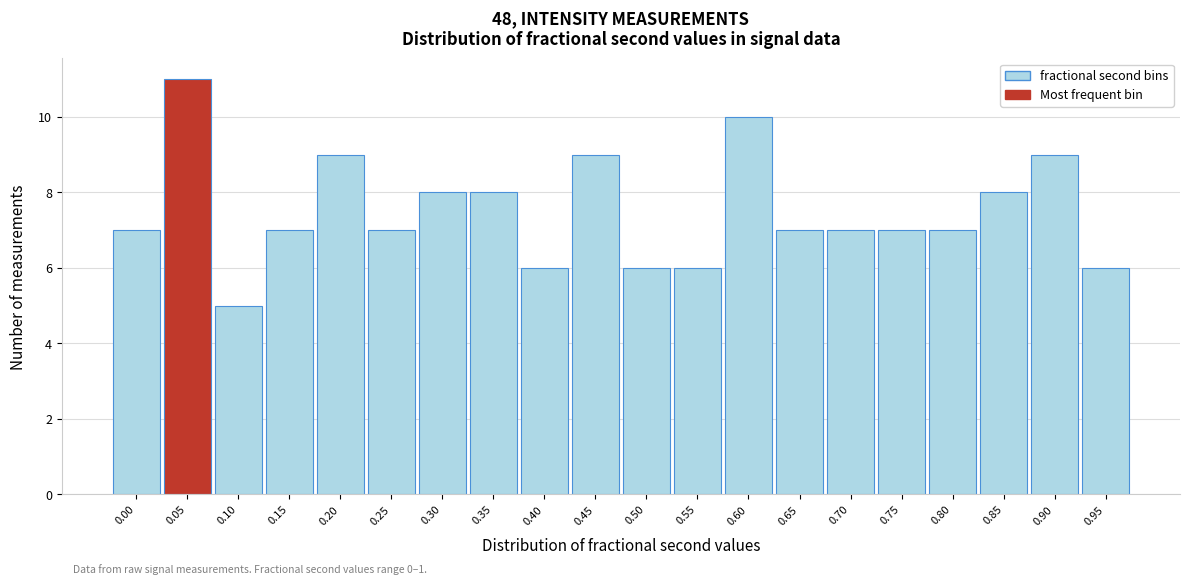

Reading left to right, transcribe all the data shown in this chart.

0.00=7	0.05=11	0.10=5	0.15=7	0.20=9	0.25=7	0.30=8	0.35=8	0.40=6	0.45=9	0.50=6	0.55=6	0.60=10	0.65=7	0.70=7	0.75=7	0.80=7	0.85=8	0.90=9	0.95=6